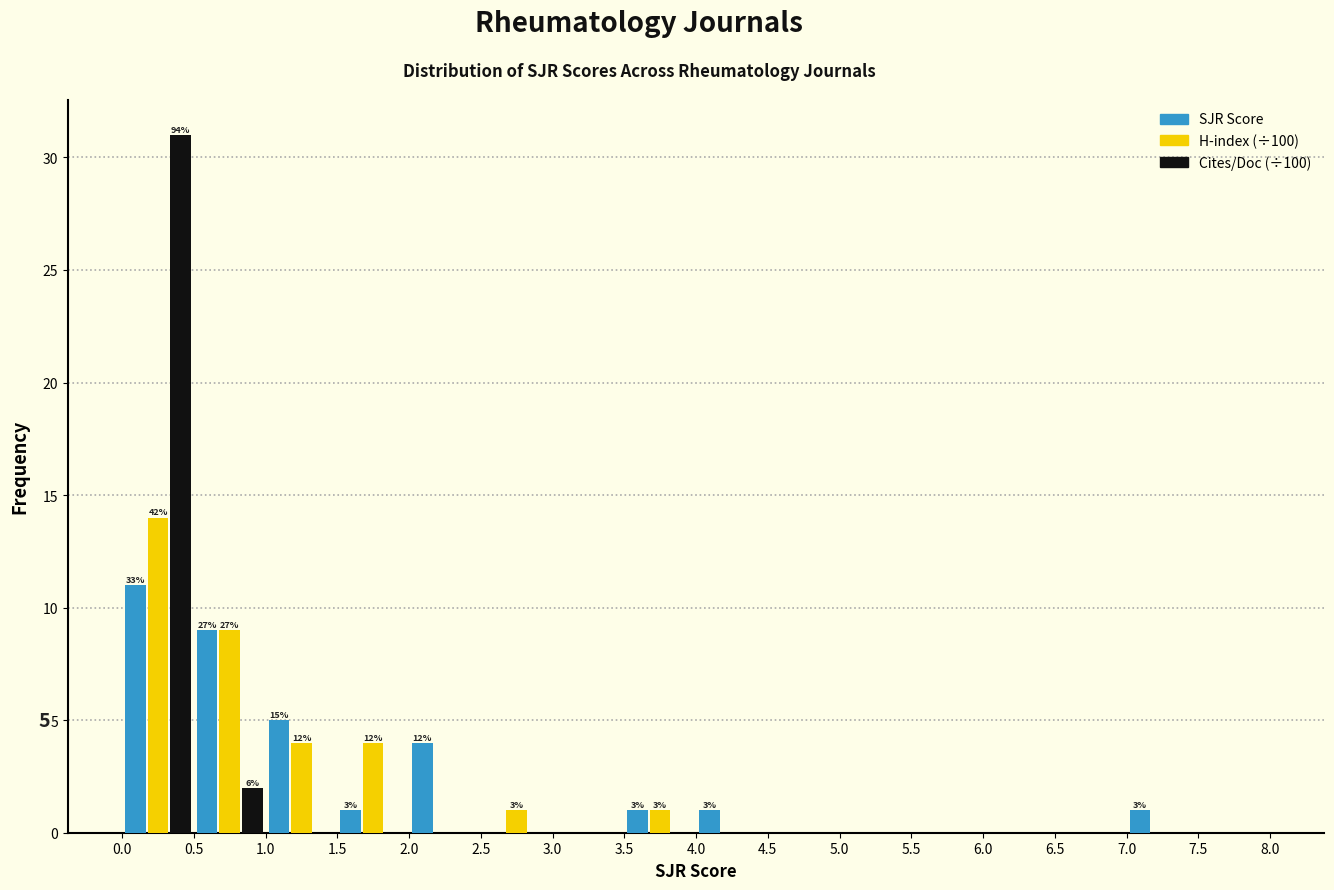

In the SJR Score series, which range on the x-axis has the tallest bar?

0.0 to 0.5